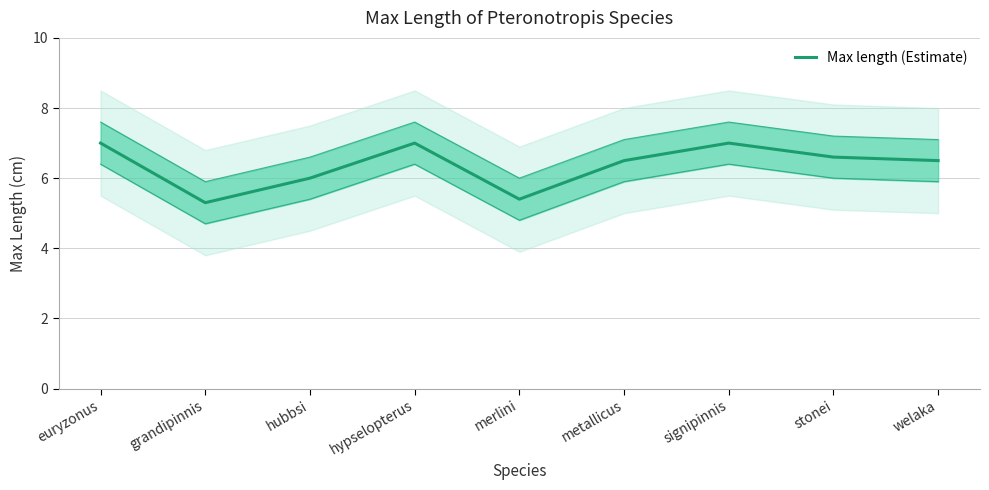

What is the change in value from euryzonus to grandipinnis?

-1.7